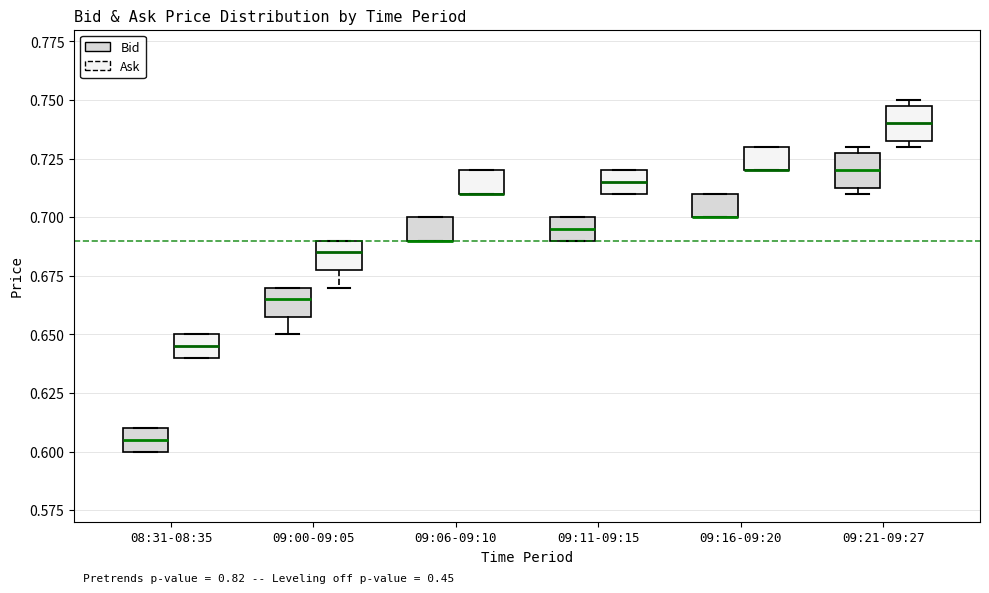

Reading left to right, read every box against the y-axis: the position of its median line, the range the box covers, and the ends of its whiskers. The values are not printed on the chart, so give them approximately, as read against the axis.

08:31-08:35 (Bid): median 0.605, box 0.600 to 0.610, whiskers 0.600 to 0.610
08:31-08:35 (Ask): median 0.645, box 0.640 to 0.650, whiskers 0.640 to 0.650
09:00-09:05 (Bid): median 0.665, box 0.660 to 0.670, whiskers 0.650 to 0.670
09:00-09:05 (Ask): median 0.685, box 0.680 to 0.690, whiskers 0.670 to 0.690
09:06-09:10 (Bid): median 0.690 (drawn on the box's lower edge), box 0.690 to 0.700, whiskers 0.690 to 0.700
09:06-09:10 (Ask): median 0.710 (drawn on the box's lower edge), box 0.710 to 0.720, whiskers 0.710 to 0.720
09:11-09:15 (Bid): median 0.695, box 0.690 to 0.700, whiskers 0.690 to 0.700
09:11-09:15 (Ask): median 0.715, box 0.710 to 0.720, whiskers 0.710 to 0.720
09:16-09:20 (Bid): median 0.700 (drawn on the box's lower edge), box 0.700 to 0.710, whiskers 0.700 to 0.710
09:16-09:20 (Ask): median 0.720 (drawn on the box's lower edge), box 0.720 to 0.730, whiskers 0.720 to 0.730
09:21-09:27 (Bid): median 0.720, box 0.715 to 0.730, whiskers 0.710 to 0.730 (just above the box's upper edge)
09:21-09:27 (Ask): median 0.740, box 0.735 to 0.750, whiskers 0.730 to 0.750 (just above the box's upper edge)